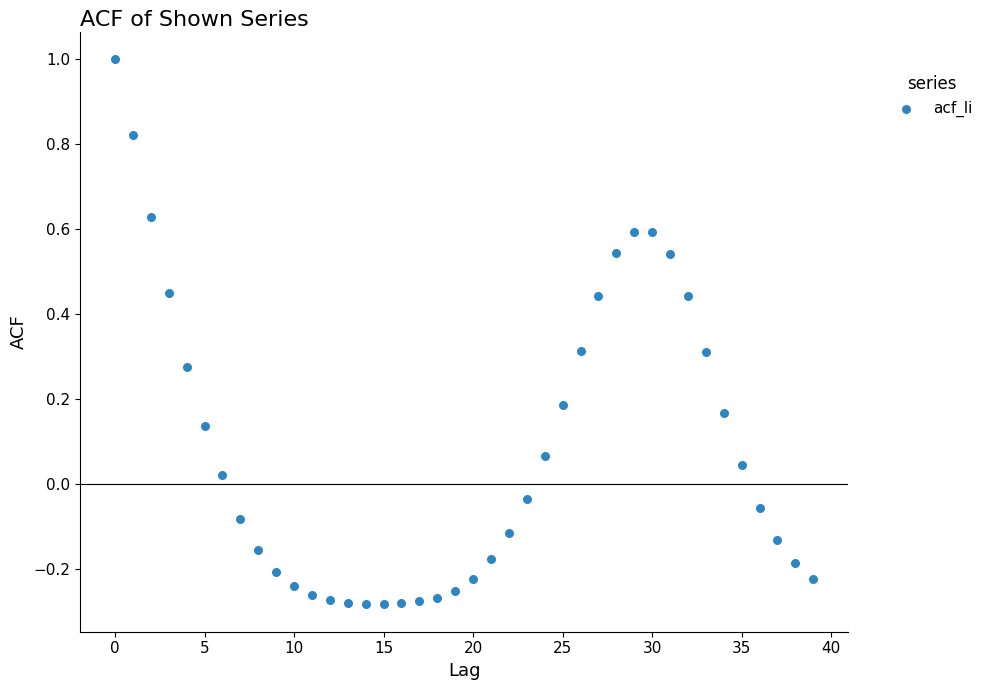

What is the range of Y values (max minus min)?

1.3